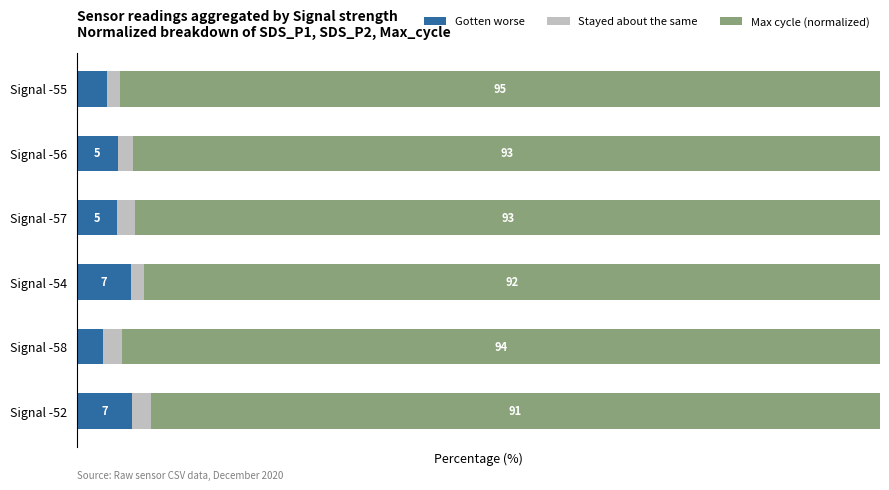

At which label does Gotten worse reach its minimum?

Signal -58